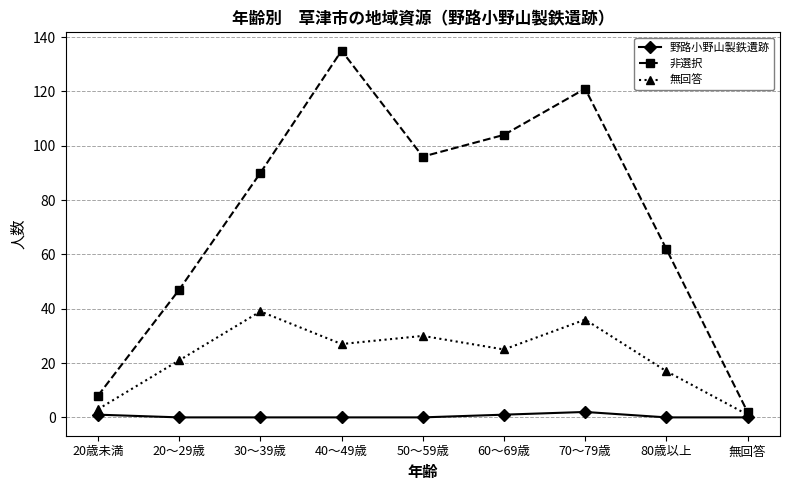

What is the label of the 4th point from the right?

60～69歳